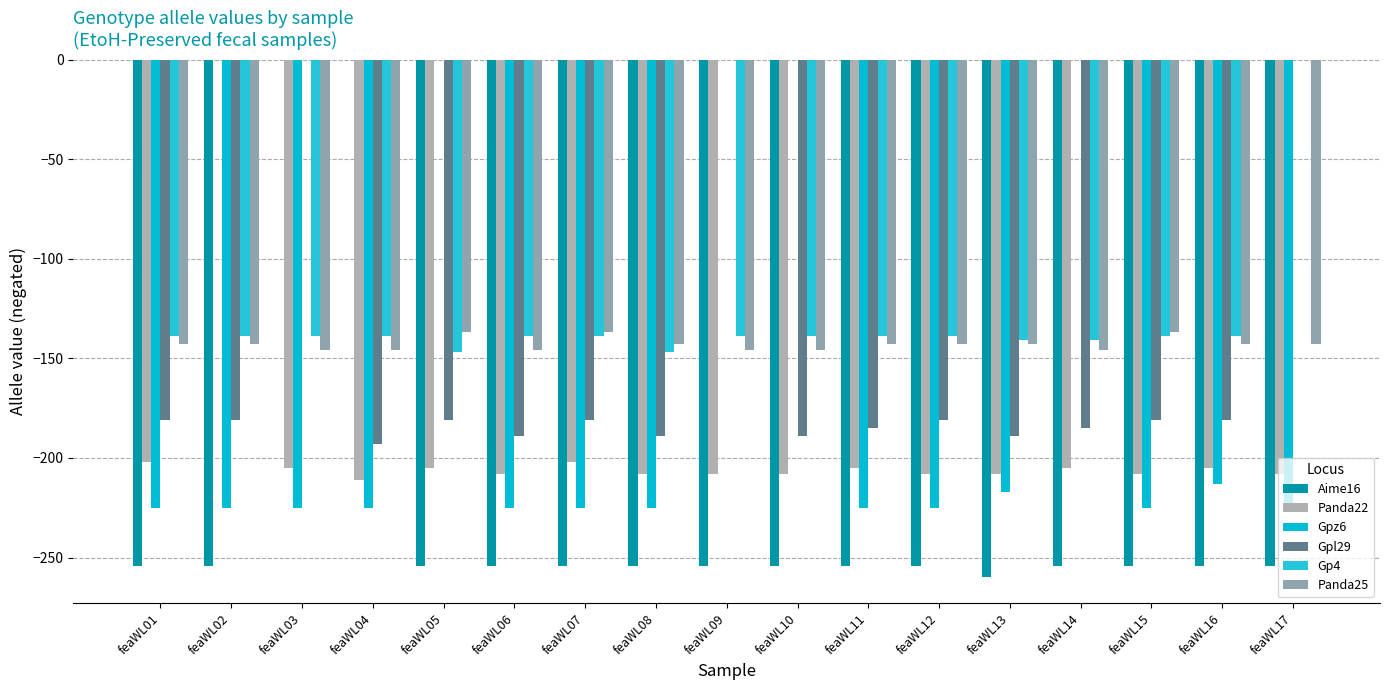

What value does the Gpl29 series have at feaWL04, to the nearest 10?

-190